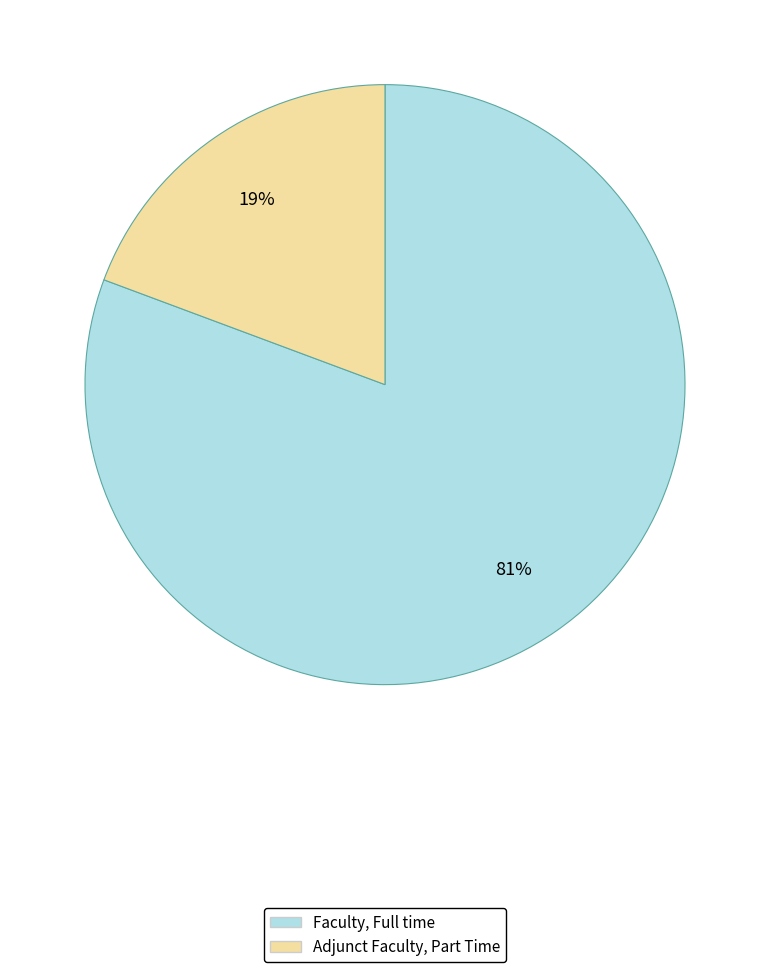

Which has a higher value, Adjunct Faculty, Part Time or Faculty, Full time?

Faculty, Full time